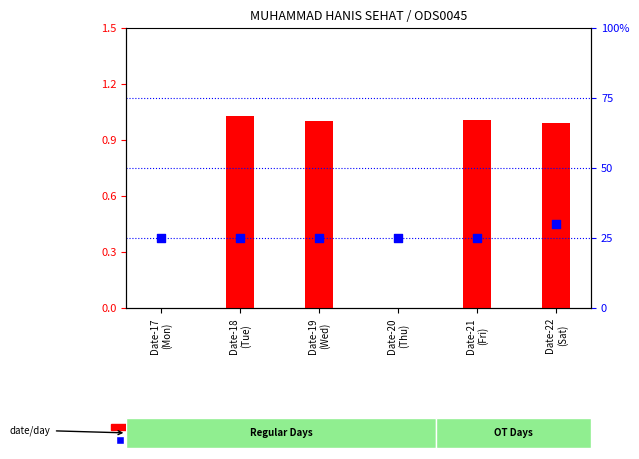

Is the value of percentile rank within the sample at Date-21
(Fri) greater than the value of count at Date-18
(Tue)?

Yes